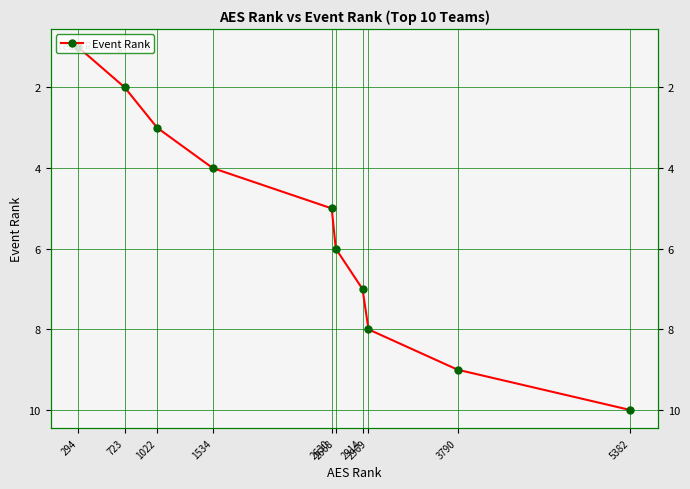

Reading left to right, extract all data points from this chart.

1	2	3	4	5	6	7	8	9	10